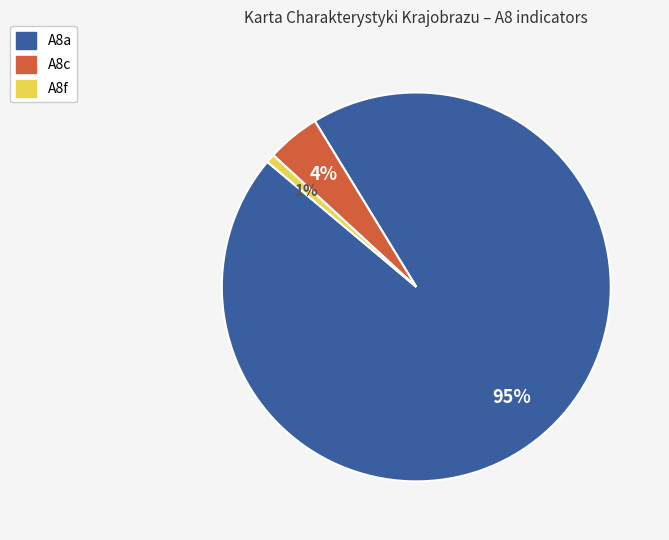

What is the smallest slice in the pie chart?

A8f